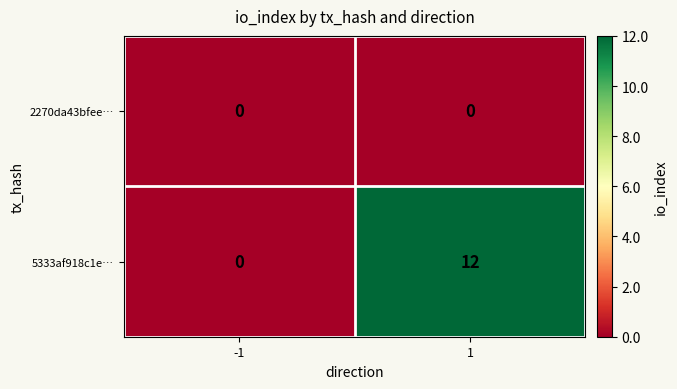

Is it true that 2270da43bfee… equals 0 at 1?

True